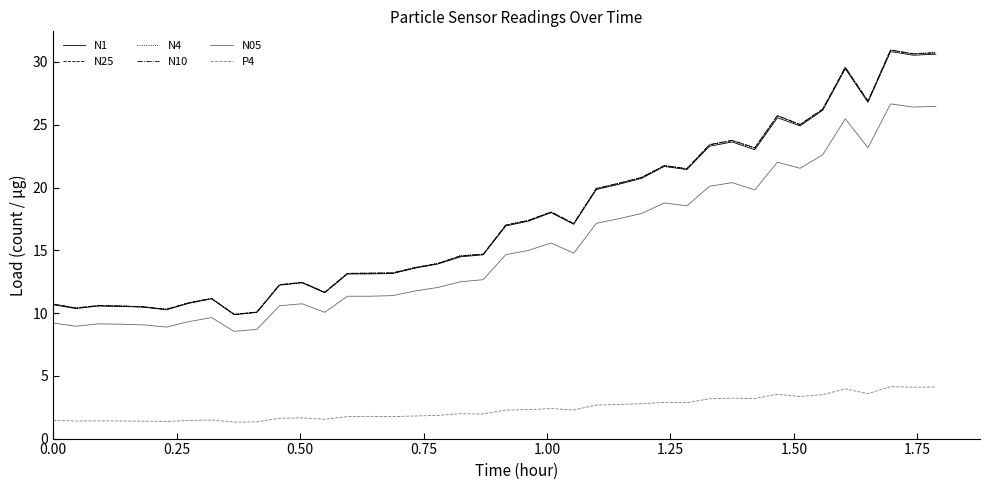

True or false: P4 and N1 intersect in this chart.

False